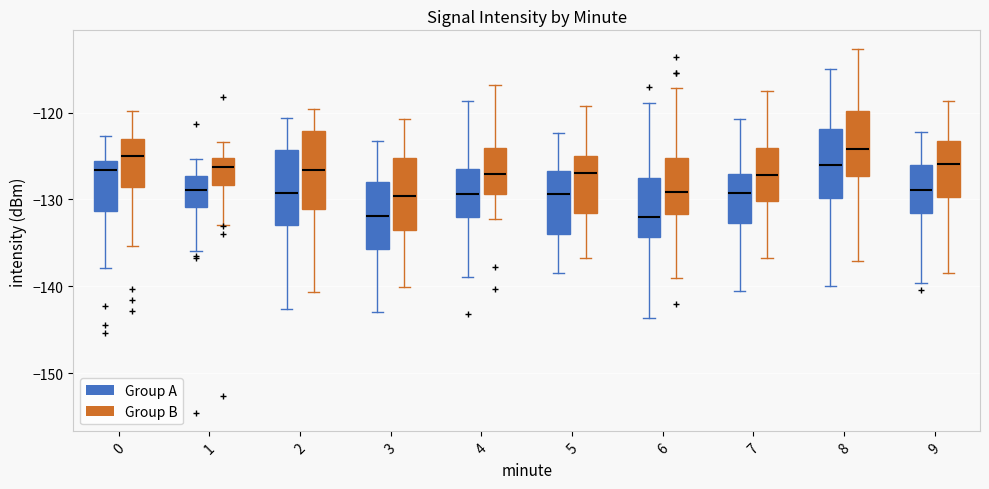

Reading left to right, transcribe this box plot: for each box, give where its median line is, the range the box spans, and where its two whiskers end, as read against the y-axis. The values are not printed on the chart, so give them approximately, as read against the axis.

0 (Group A): median -127, box -131 to -126, whiskers -138 to -123
0 (Group B): median -125, box -129 to -123, whiskers -135 to -120
1 (Group A): median -129, box -131 to -127, whiskers -136 to -125
1 (Group B): median -126, box -128 to -125, whiskers -133 to -123
2 (Group A): median -129, box -133 to -124, whiskers -143 to -121
2 (Group B): median -127, box -131 to -122, whiskers -141 to -120
3 (Group A): median -132, box -136 to -128, whiskers -143 to -123
3 (Group B): median -130, box -133 to -125, whiskers -140 to -121
4 (Group A): median -129, box -132 to -126, whiskers -139 to -119
4 (Group B): median -127, box -129 to -124, whiskers -132 to -117
5 (Group A): median -129, box -134 to -127, whiskers -138 to -122
5 (Group B): median -127, box -132 to -125, whiskers -137 to -119
6 (Group A): median -132, box -134 to -128, whiskers -144 to -119
6 (Group B): median -129, box -132 to -125, whiskers -139 to -117
7 (Group A): median -129, box -133 to -127, whiskers -141 to -121
7 (Group B): median -127, box -130 to -124, whiskers -137 to -117
8 (Group A): median -126, box -130 to -122, whiskers -140 to -115
8 (Group B): median -124, box -127 to -120, whiskers -137 to -113
9 (Group A): median -129, box -132 to -126, whiskers -140 to -122
9 (Group B): median -126, box -130 to -123, whiskers -139 to -119